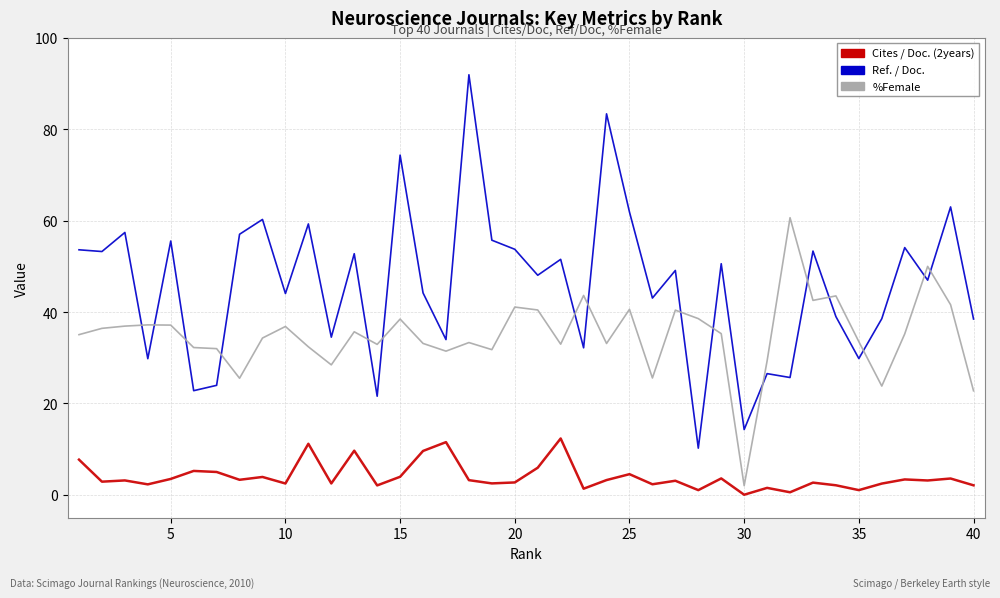

Which series has the largest total across all categories?

Ref. / Doc.